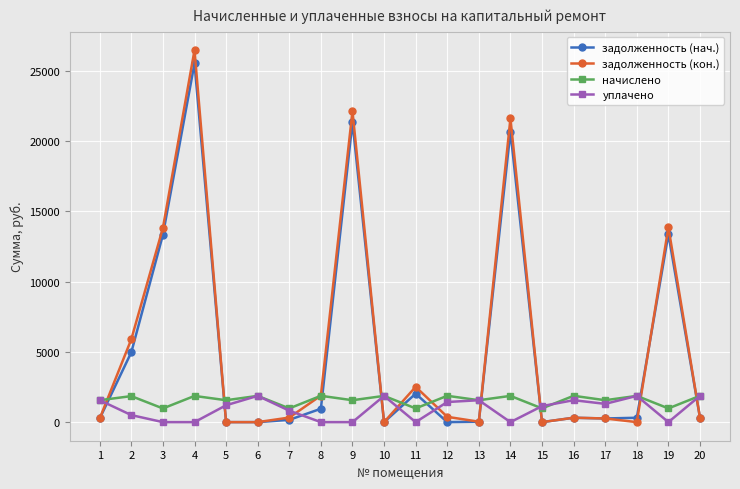

What is the maximum value for задолженность (нач.)?

25528.2